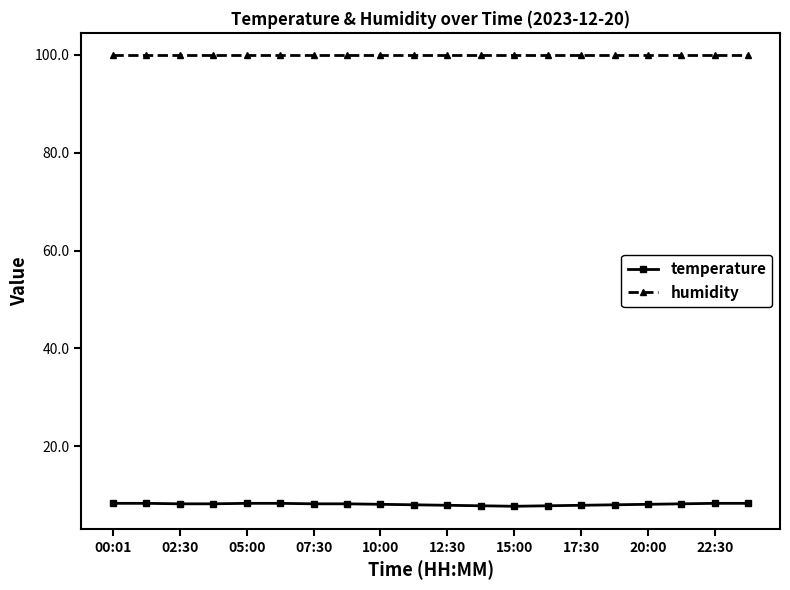

List the series in order of their peak value, lowest first.

temperature, humidity